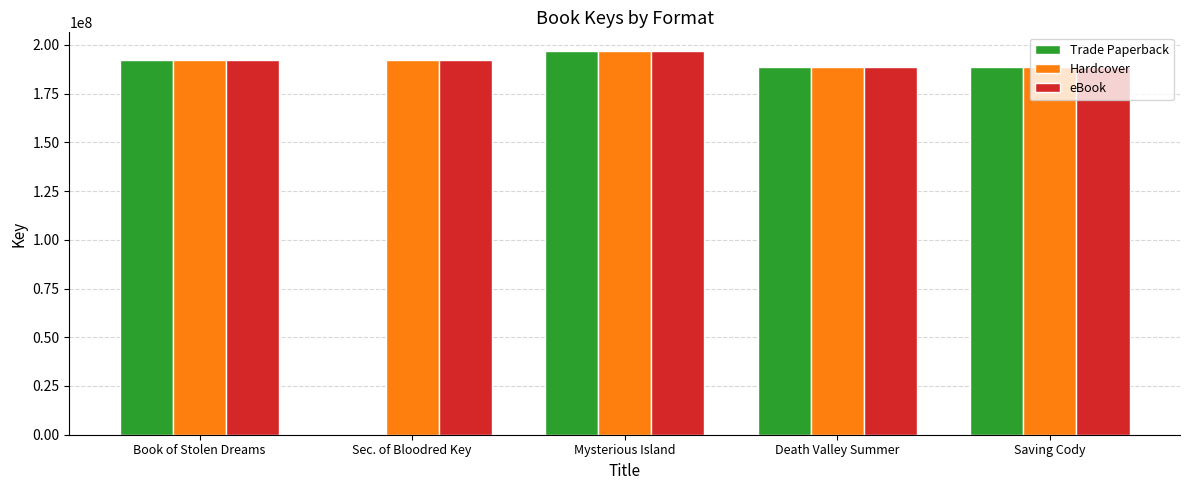

Read the Hardcover value at Saving Cody.

188920025